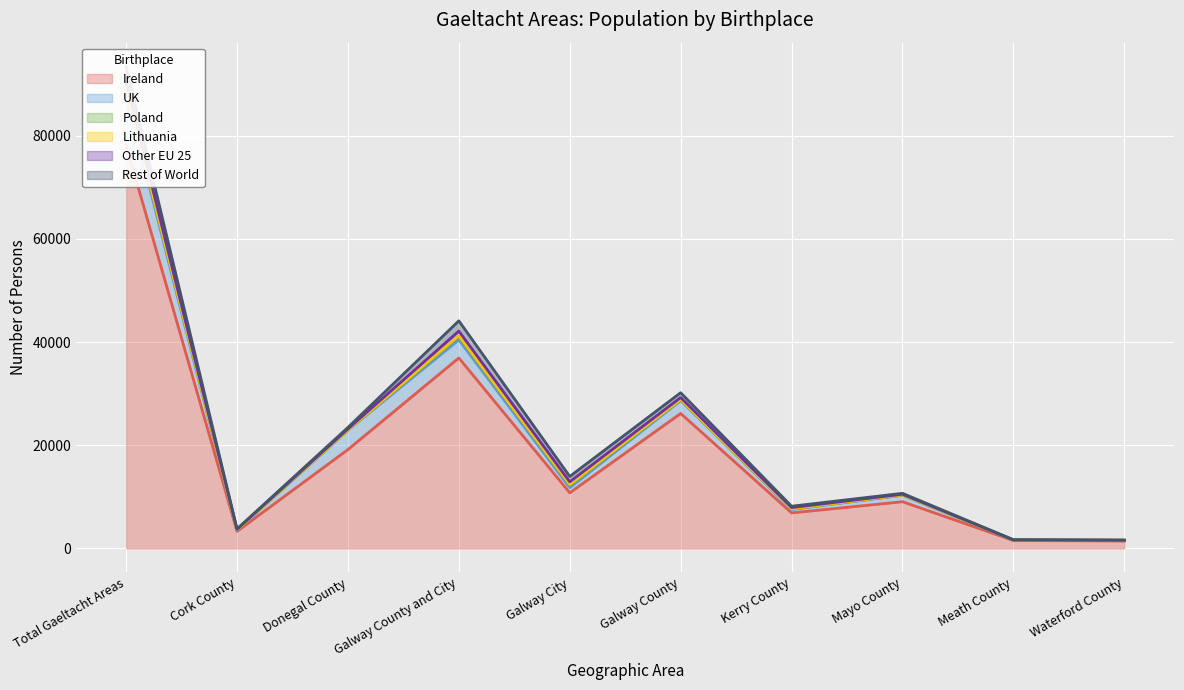

At which category does Poland reach its first local valley?

Donegal County